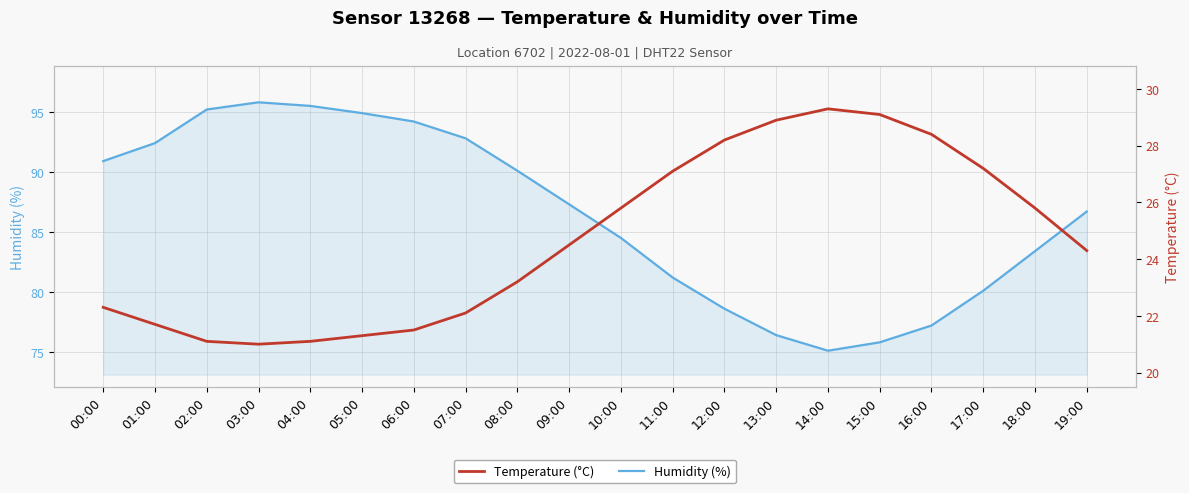

At 06:00, list the series in order from smallest to largest.

Temperature (°C), Humidity (%)